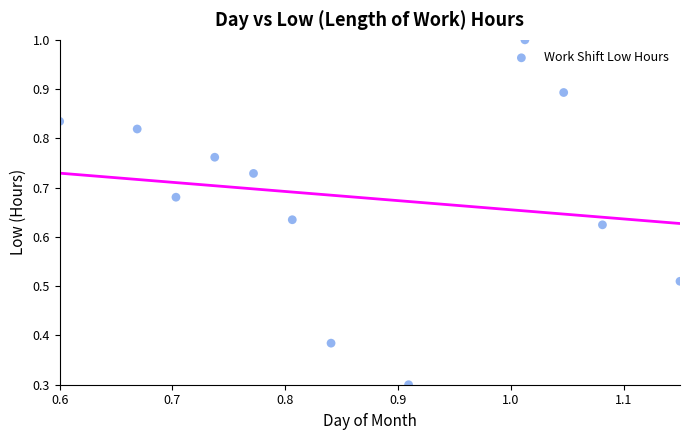

What Y value in the scatter plot is closest to 0?

0.3